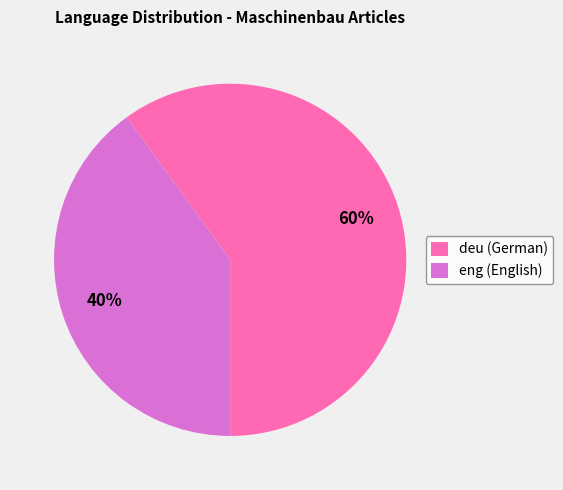

To the nearest percent, what portion does eng represent?

40%